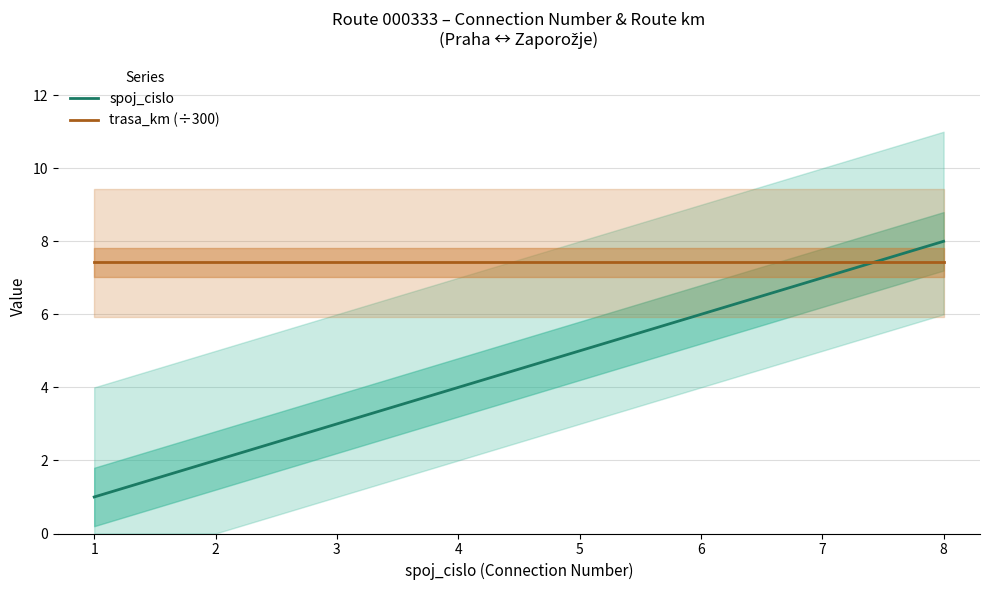

What is the average value of the spoj_cislo series?

4.5